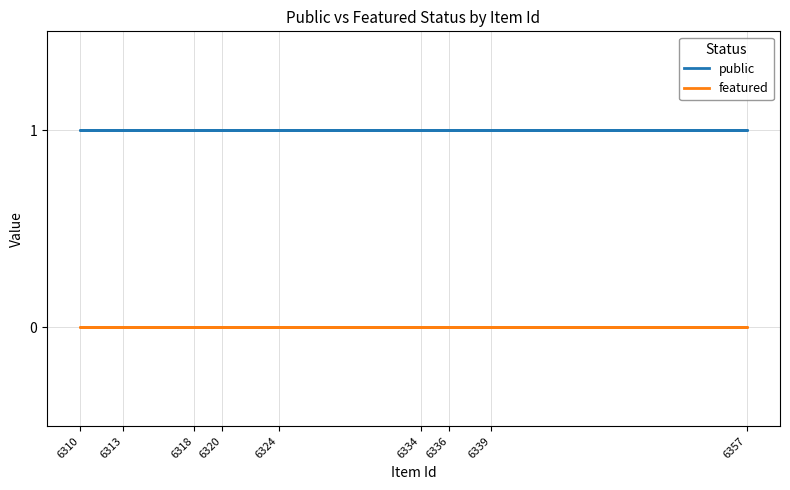

True or false: featured and public cross at least once.

False